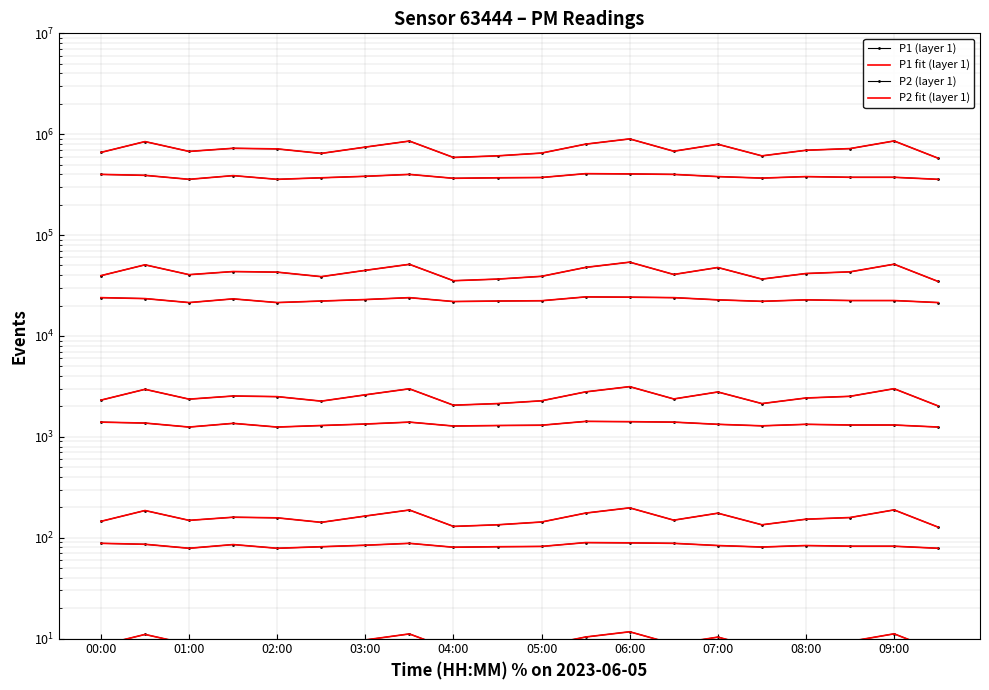

What is the label of the 20th point from the right?

00:00